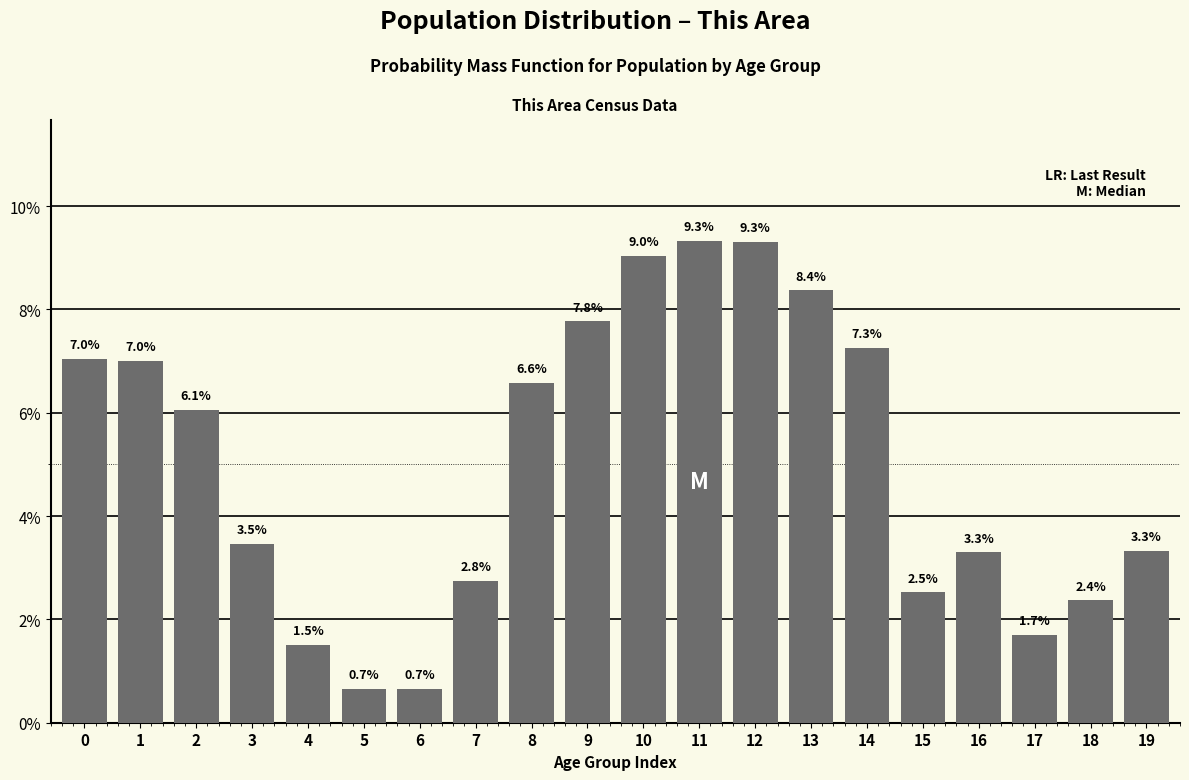

Reading left to right, extract all data points from this chart.

0=7.0	1=7.0	2=6.1	3=3.5	4=1.5	5=0.7	6=0.7	7=2.8	8=6.6	9=7.8	10=9.0	11=9.3	12=9.3	13=8.4	14=7.3	15=2.5	16=3.3	17=1.7	18=2.4	19=3.3